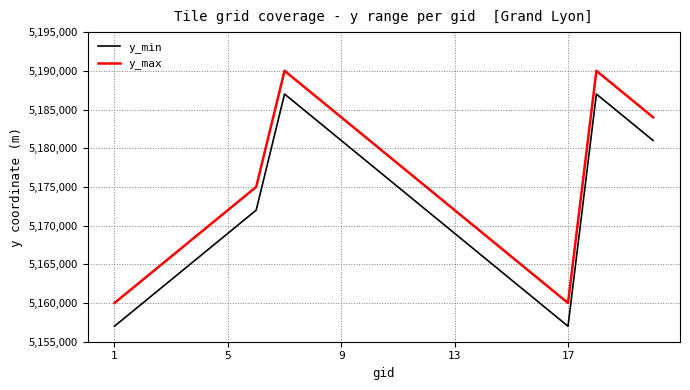

How many interior local peaks does the y_min series have?

2